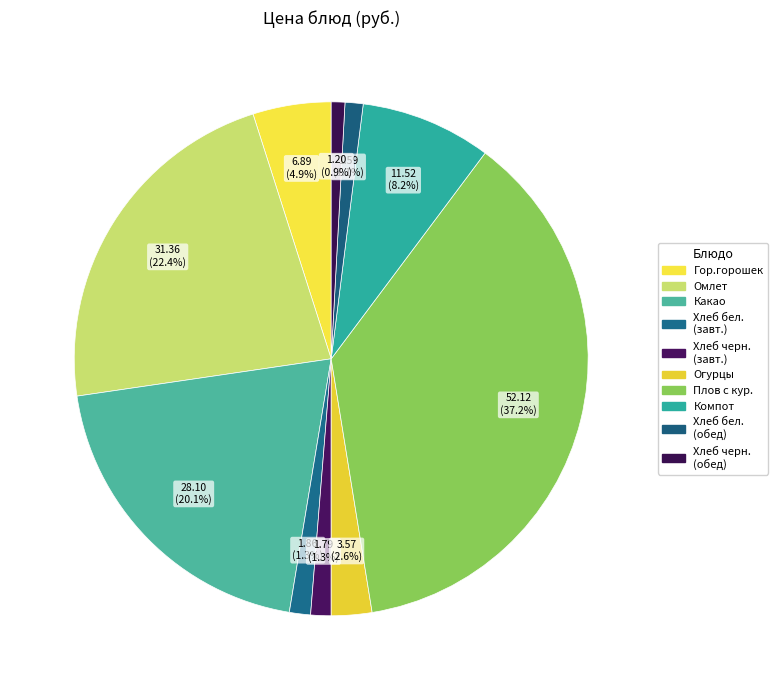

Count the number of slices in the pie.

10